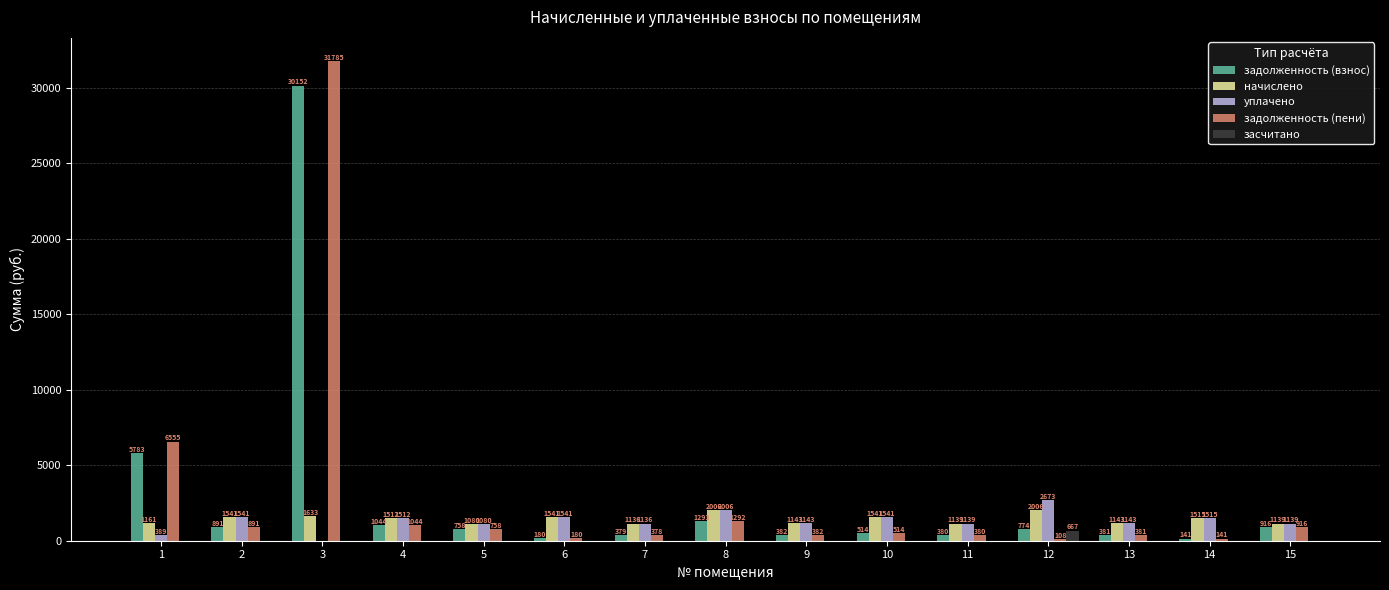

Which series has the largest total across all categories?

задолженность (пени)